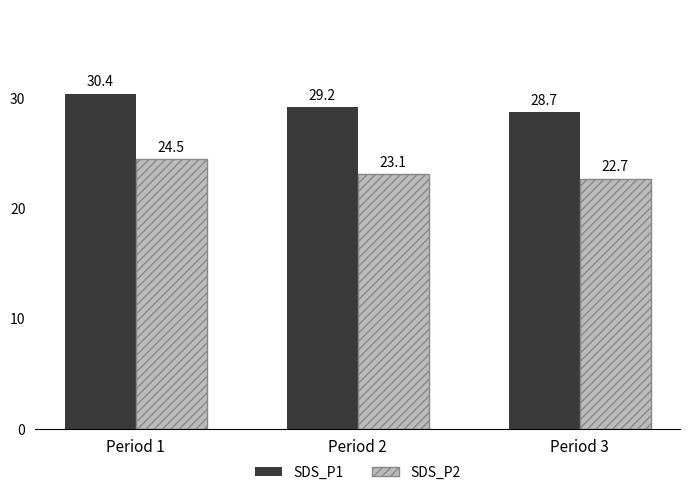

At which category does the chart reach its peak across all series?

Period 1